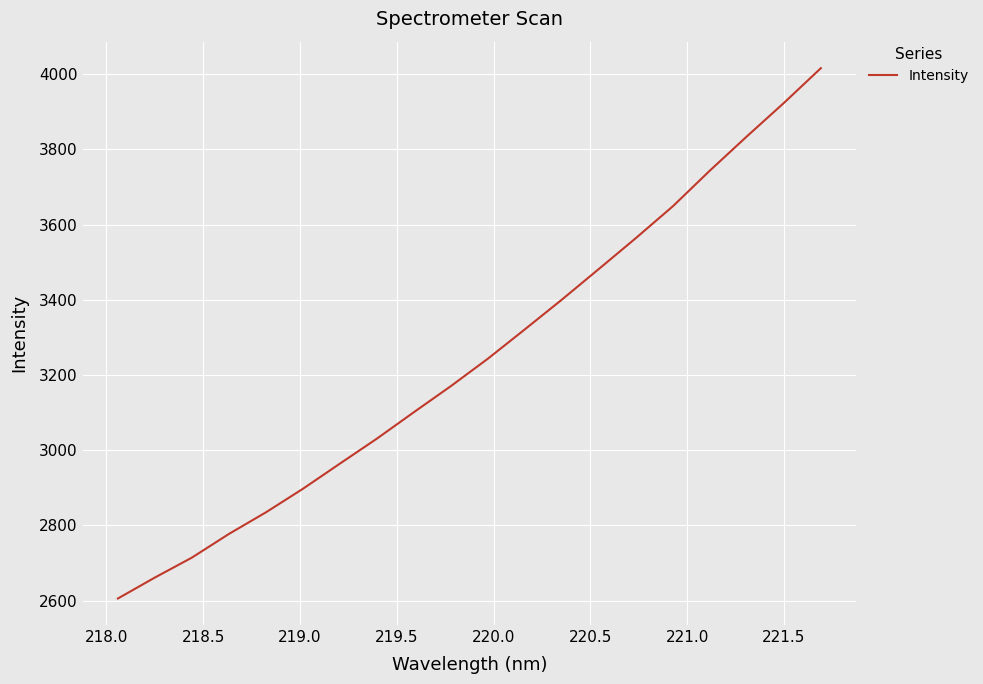

What is the difference between the maximum and minimum values?

1410.4